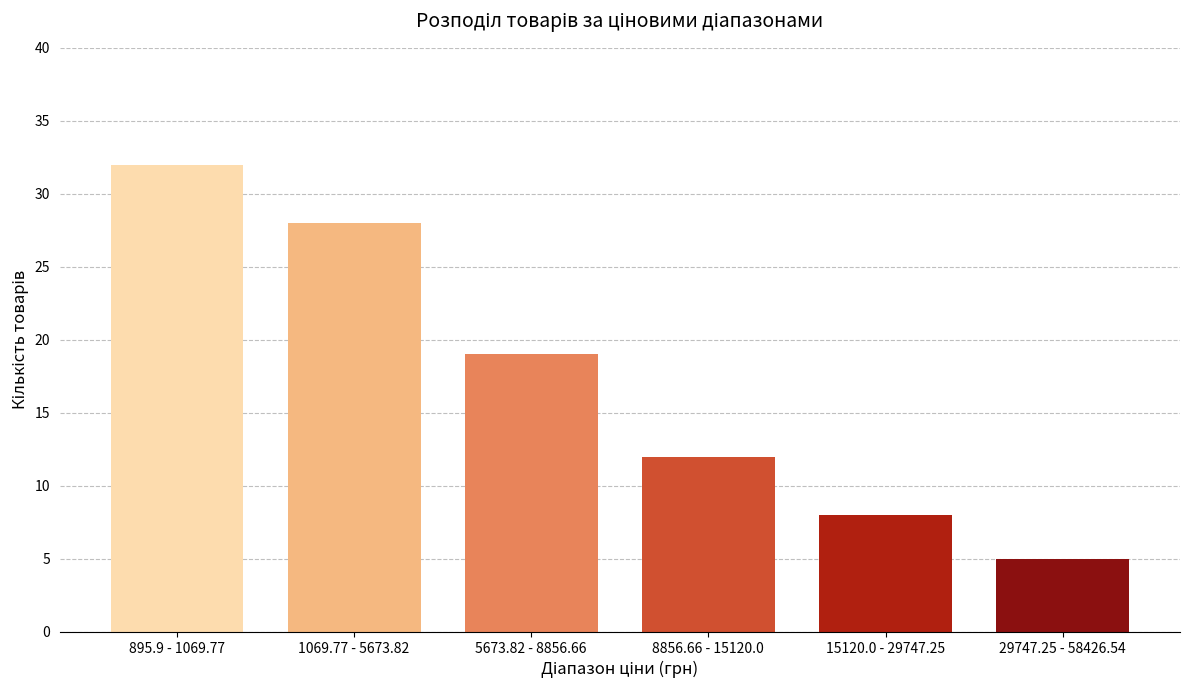

Reading left to right, extract all data points from this chart.

895.9 - 1069.77=32	1069.77 - 5673.82=28	5673.82 - 8856.66=19	8856.66 - 15120.0=12	15120.0 - 29747.25=8	29747.25 - 58426.54=5